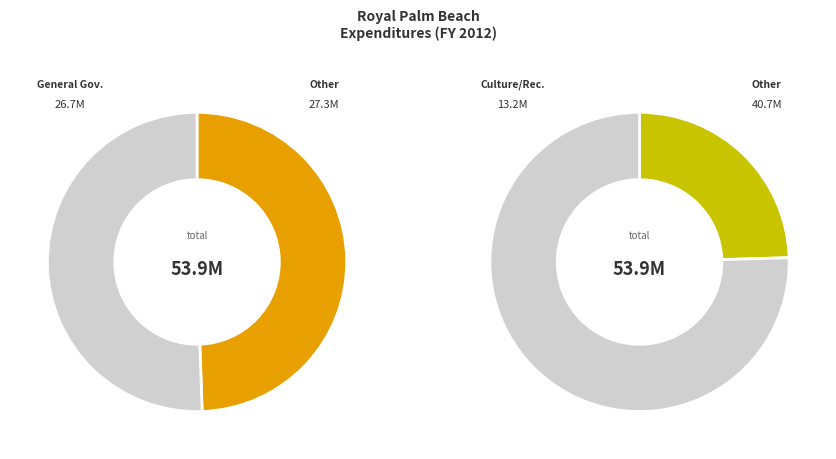

Rank the categories by value from highest to lowest.

General Government Services, Culture / Recreation, Public Safety, Transportation, Physical Environment, Other Uses and Non-Operating